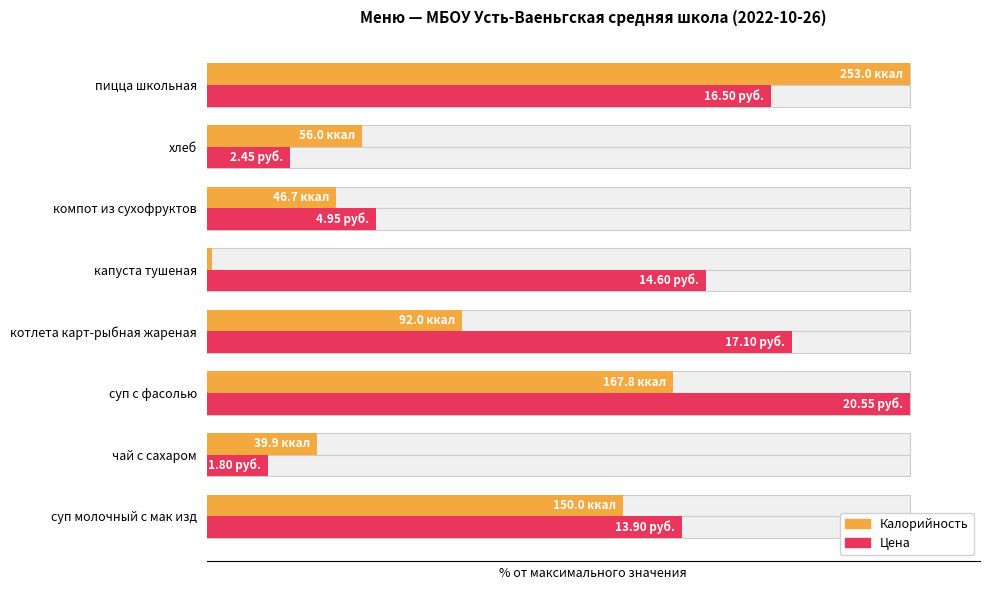

List the series in order of their overall mean, lowest first.

Калорийность, Цена